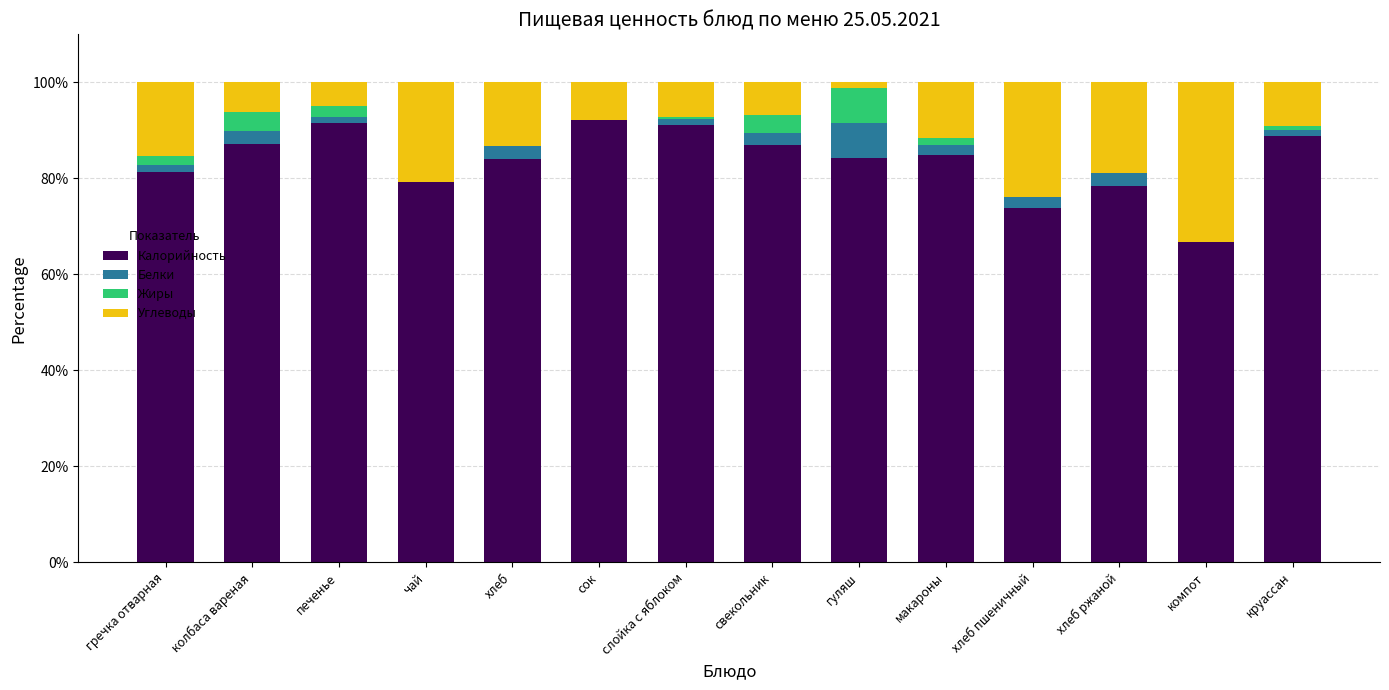

What is the highest value of the Калорийность series?

92.1